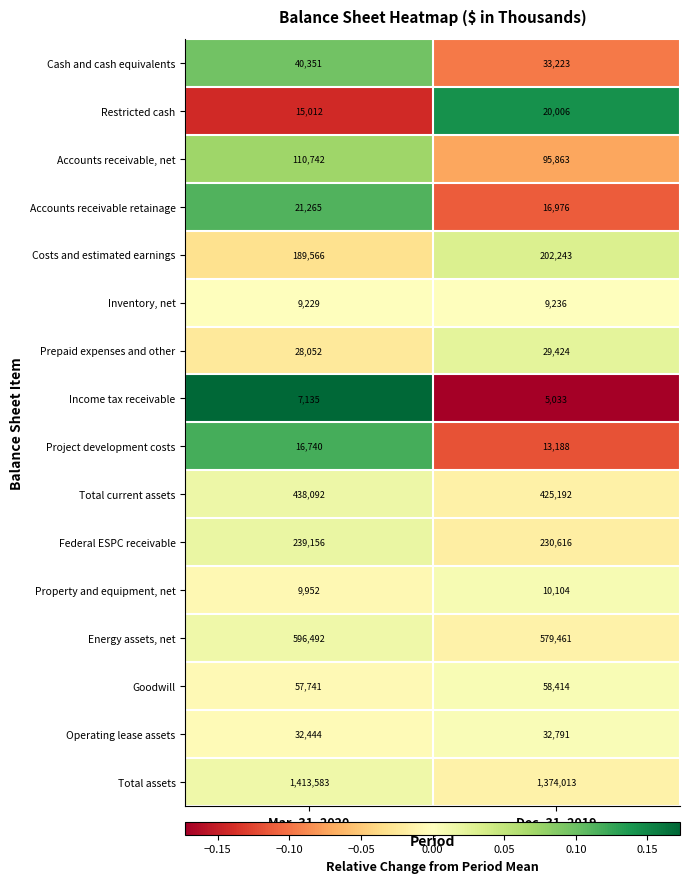

Between Mar. 31, 2020 and Dec. 31, 2019, which series saw the biggest shift?

Total assets